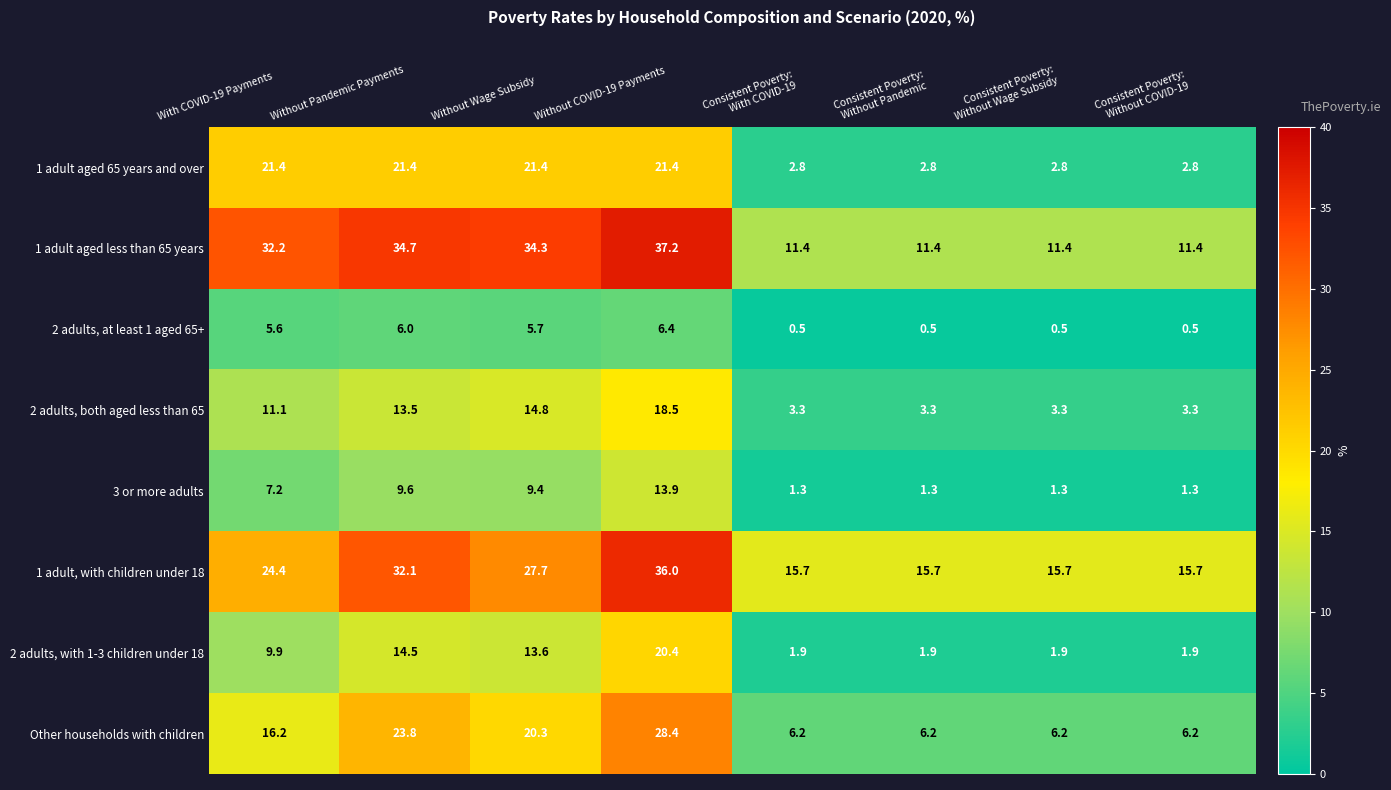

What is the difference between the highest and lowest values at Without Wage Subsidy?

28.6